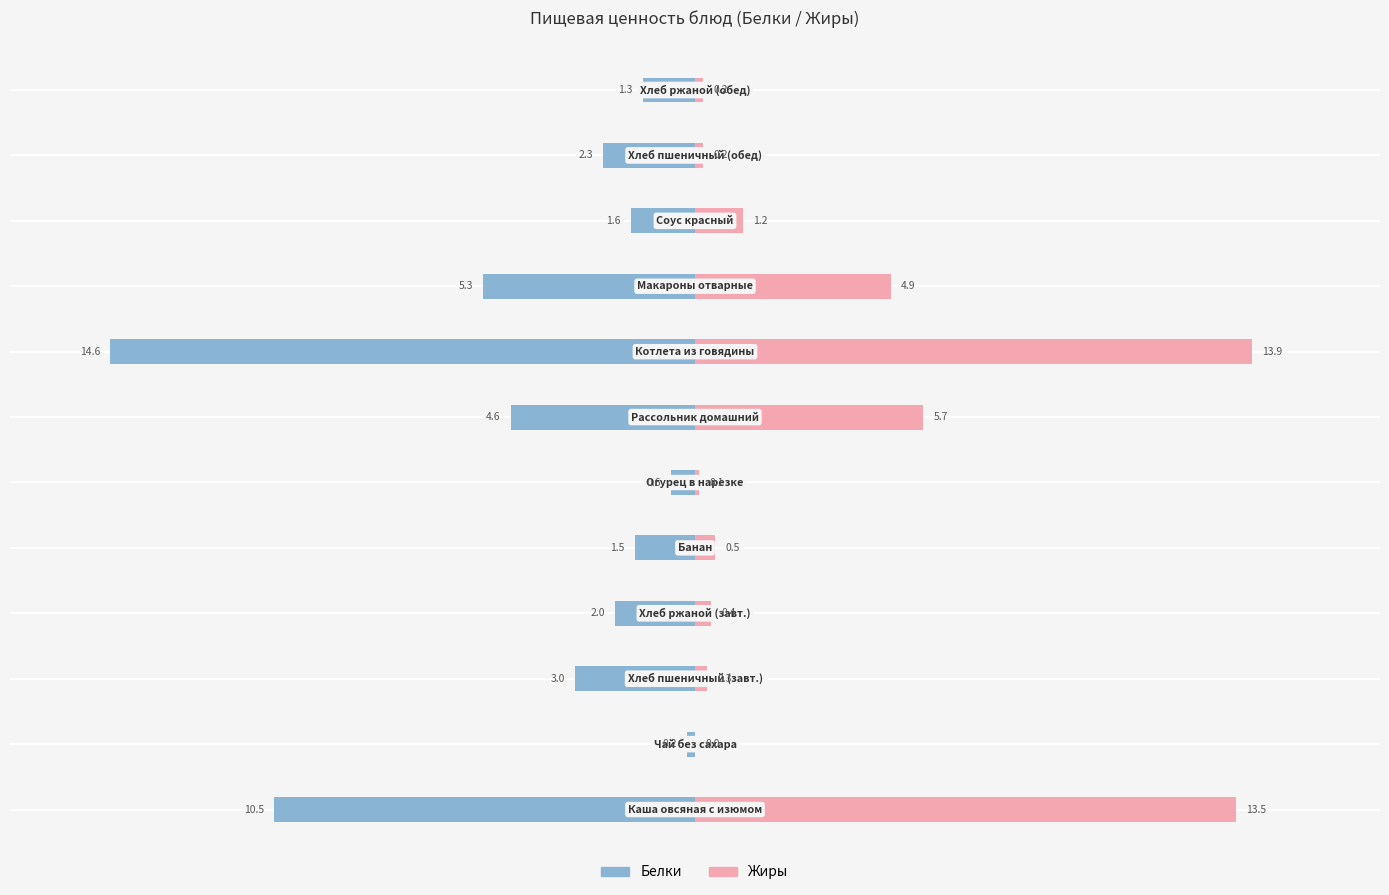

What is the smallest value displayed?

-14.6